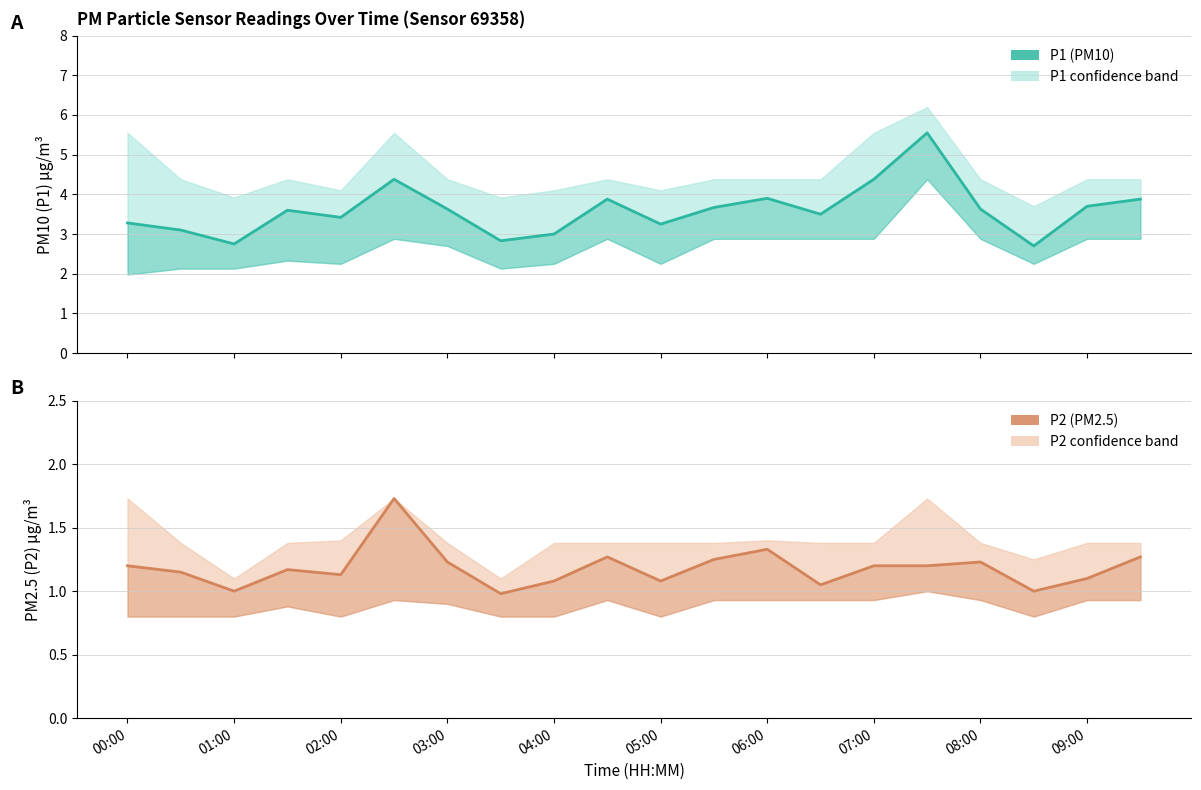

At which category does the chart reach its peak across all series?

15